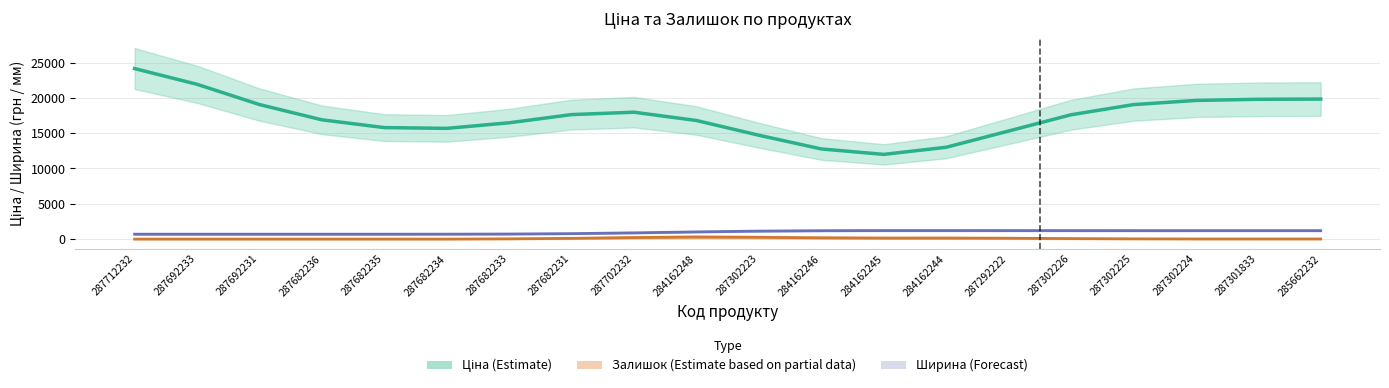

How many values in Залишок (Partial) are above zero?

14